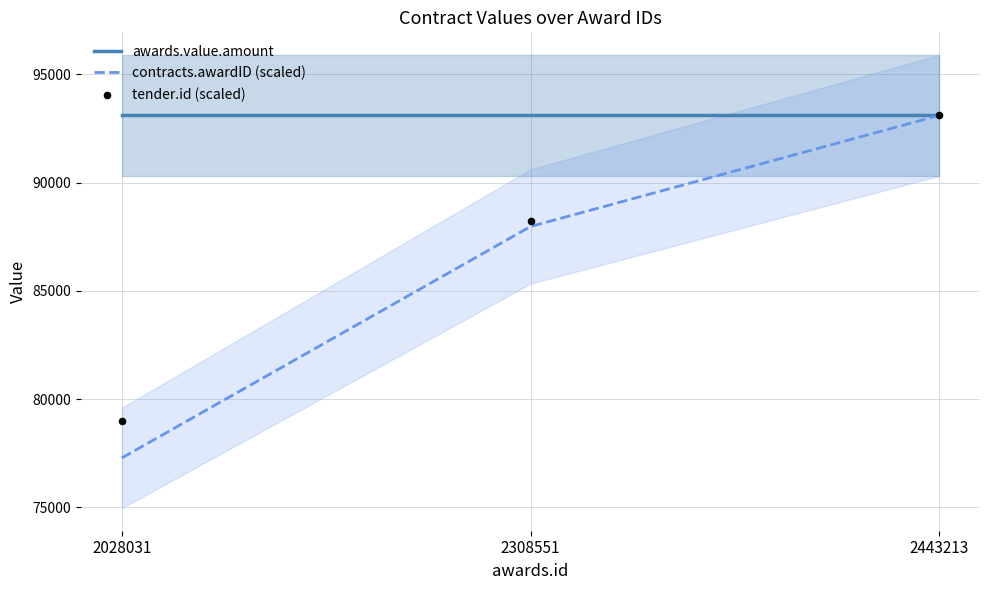

Which series has the widest spread of Y values?

contracts.awardID (scaled)